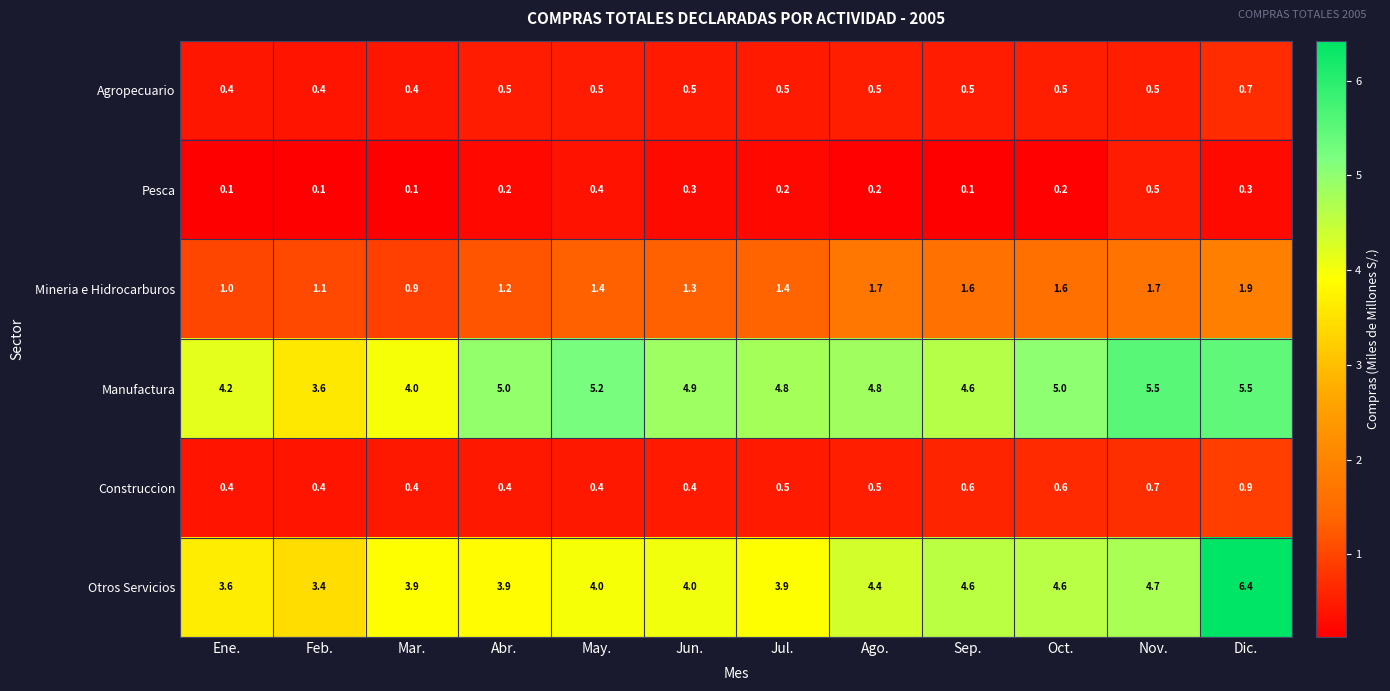

Count the Pesca values in the range 0 to 1.

12